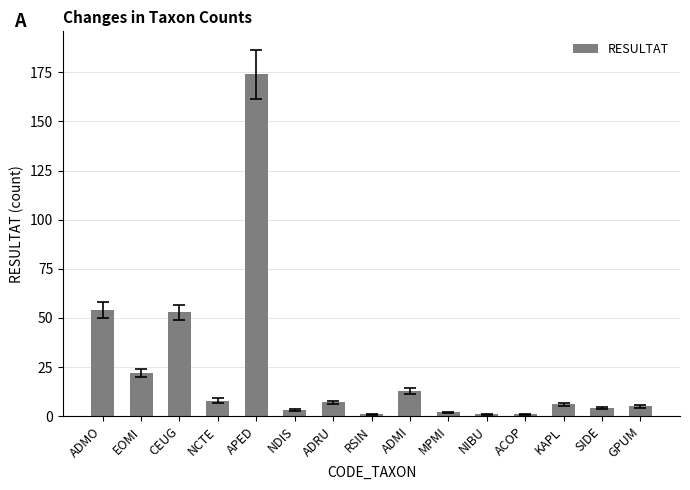

What is the value of the 1st bar from the left?

54